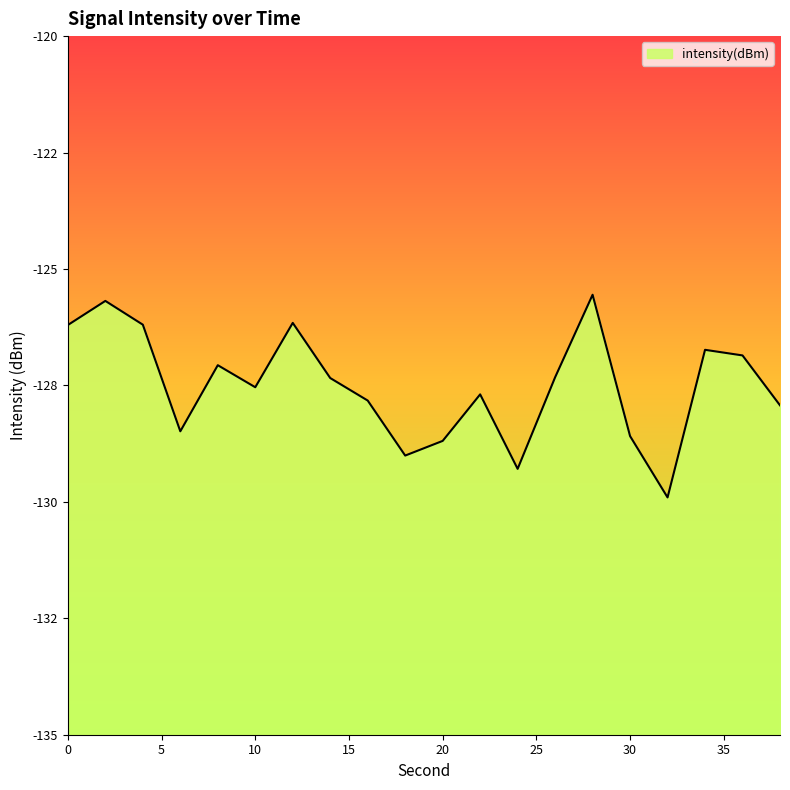

Where is the data nearest to the value -127?

8